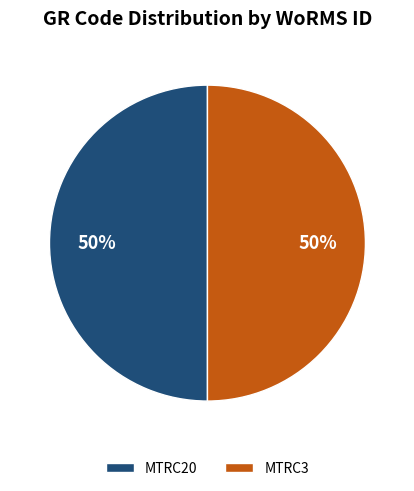

How many segments does this pie chart have?

2